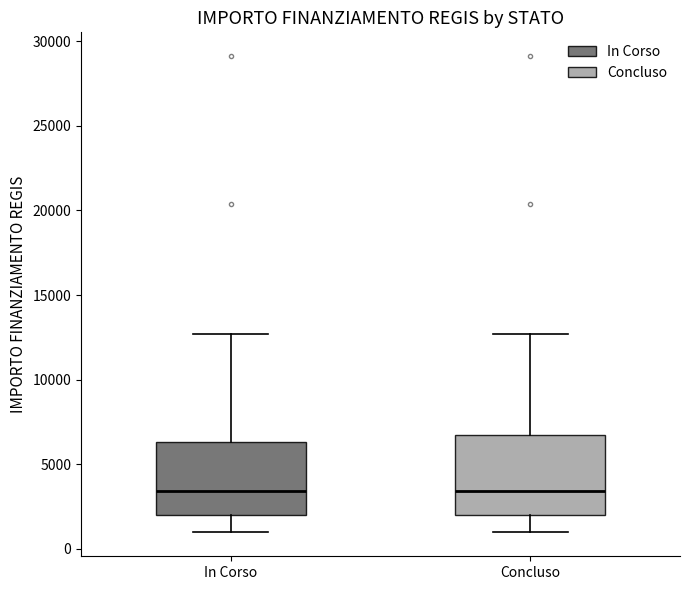

Reading left to right, transcribe this box plot: for each box, give where its median line is, the range the box spans, and where its two whiskers end, as read against the y-axis. The values are not printed on the chart, so give them approximately, as read against the axis.

In Corso: median 3500, box 2000 to 6500, whiskers 1000 to 12500
Concluso: median 3500, box 2000 to 6500, whiskers 1000 to 12500